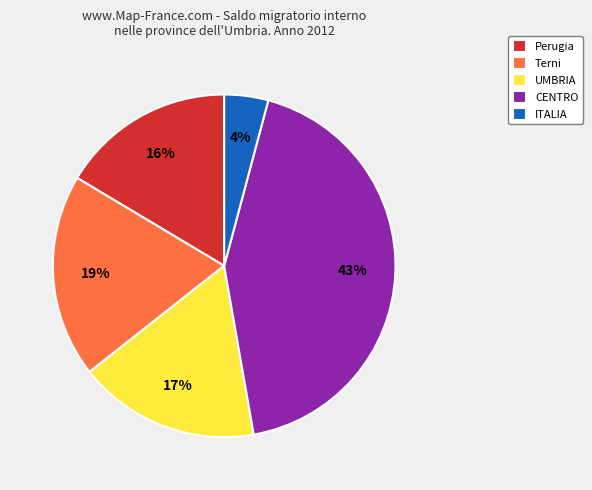

How many slices are in this pie chart?

5